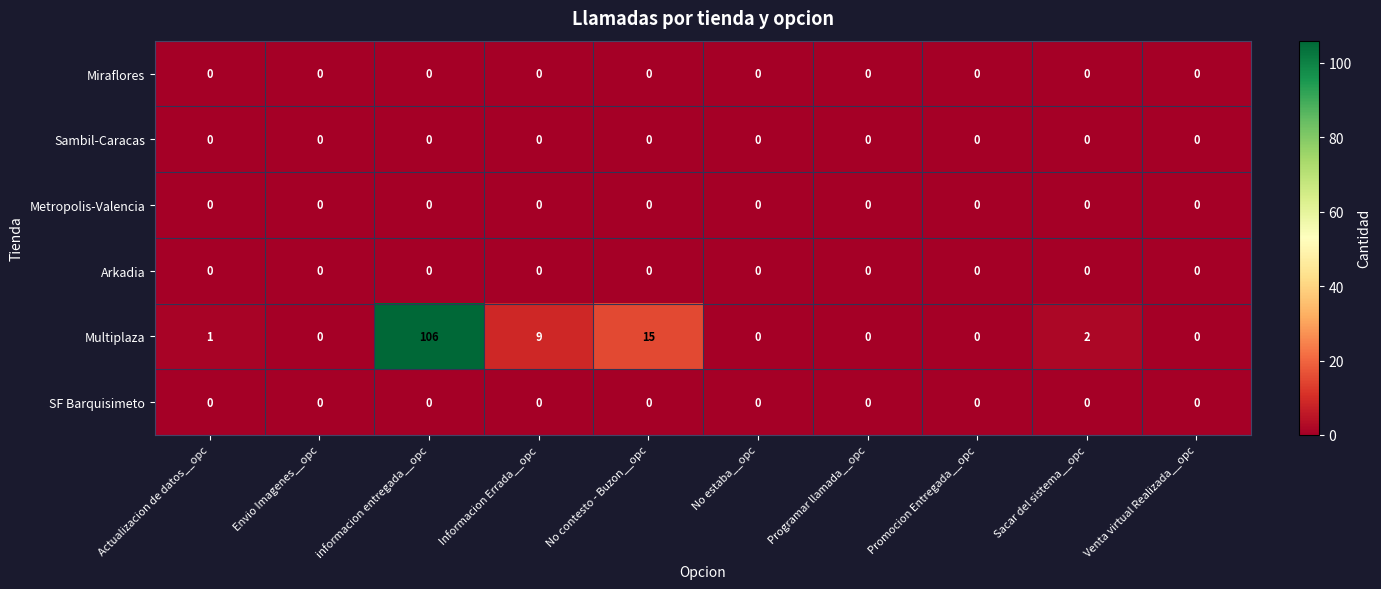

At which category is the sum across all series the highest?

informacion entregada__opc